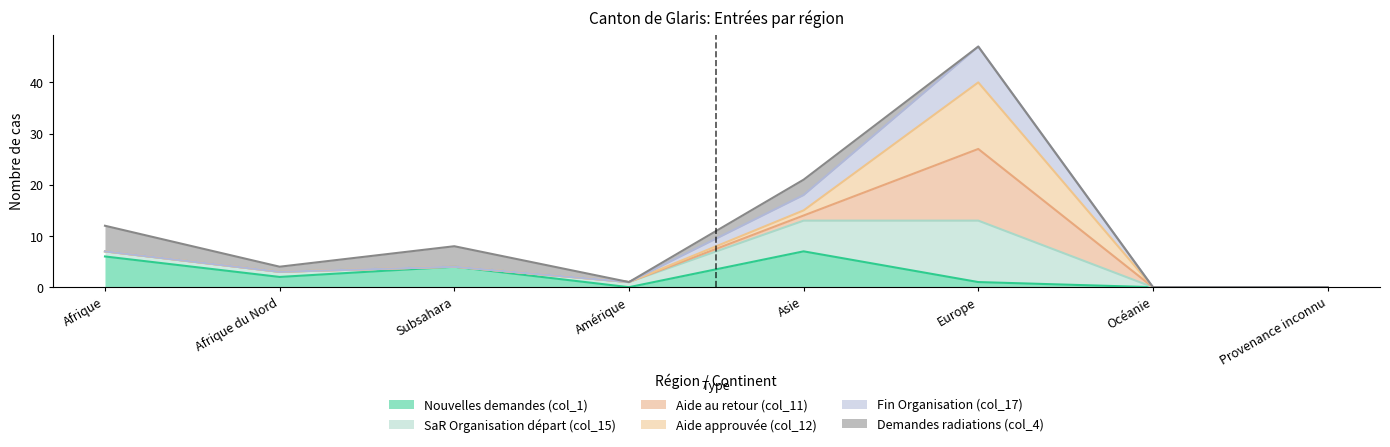

The value of SaR Organisation départ (col_15) at Afrique du Nord is 1. True or false?

False